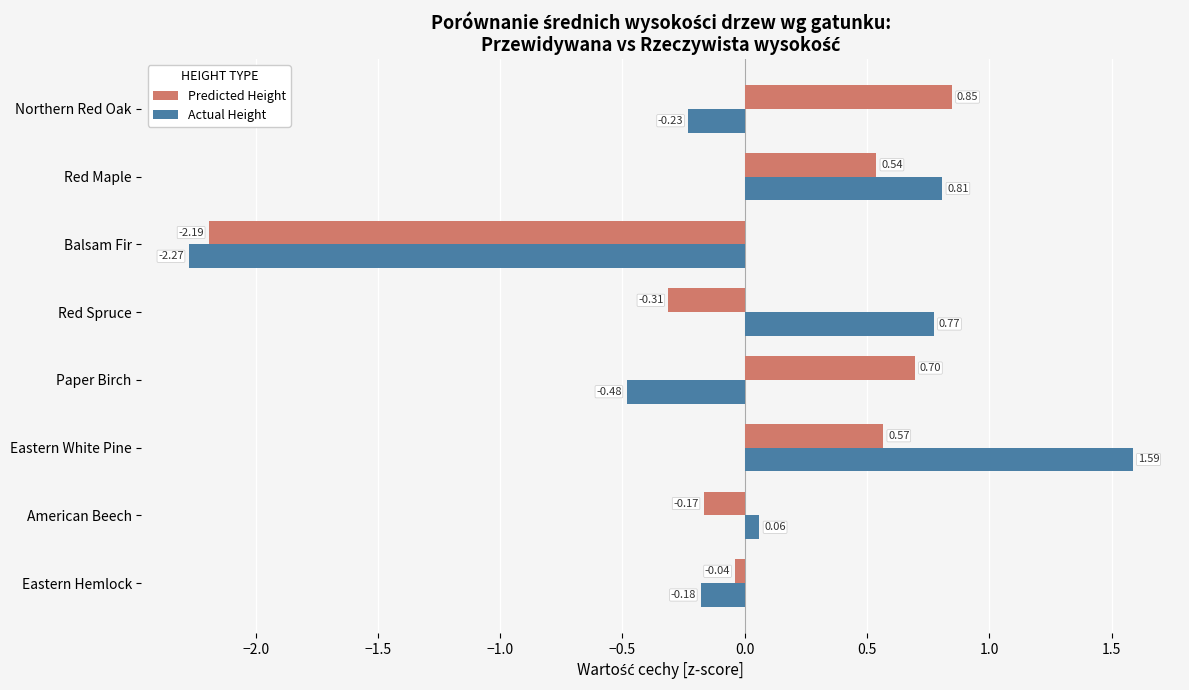

How many data points in Predicted Height are less than 0?

4